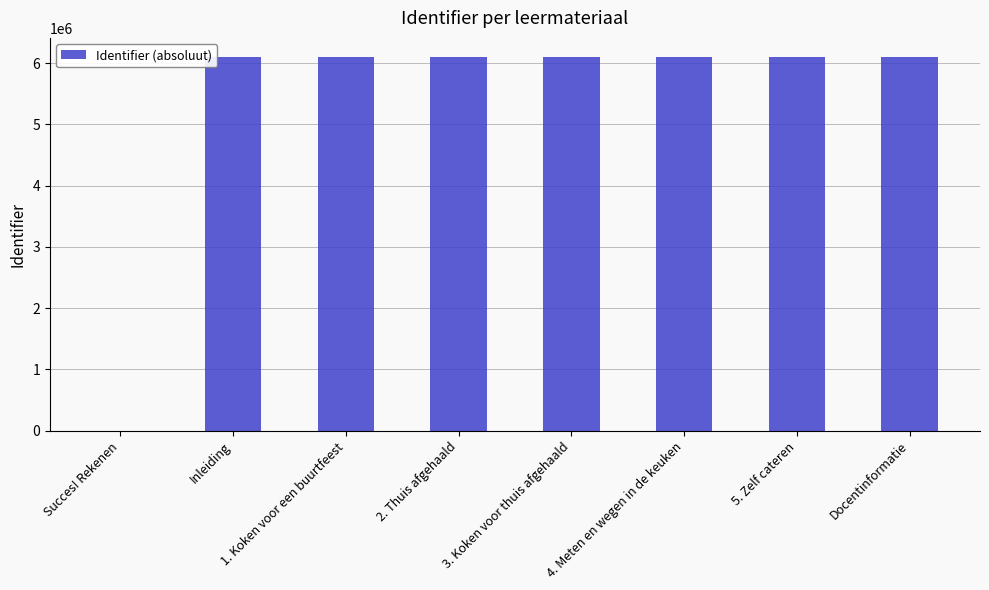

Read the value at Inleiding.

6108261